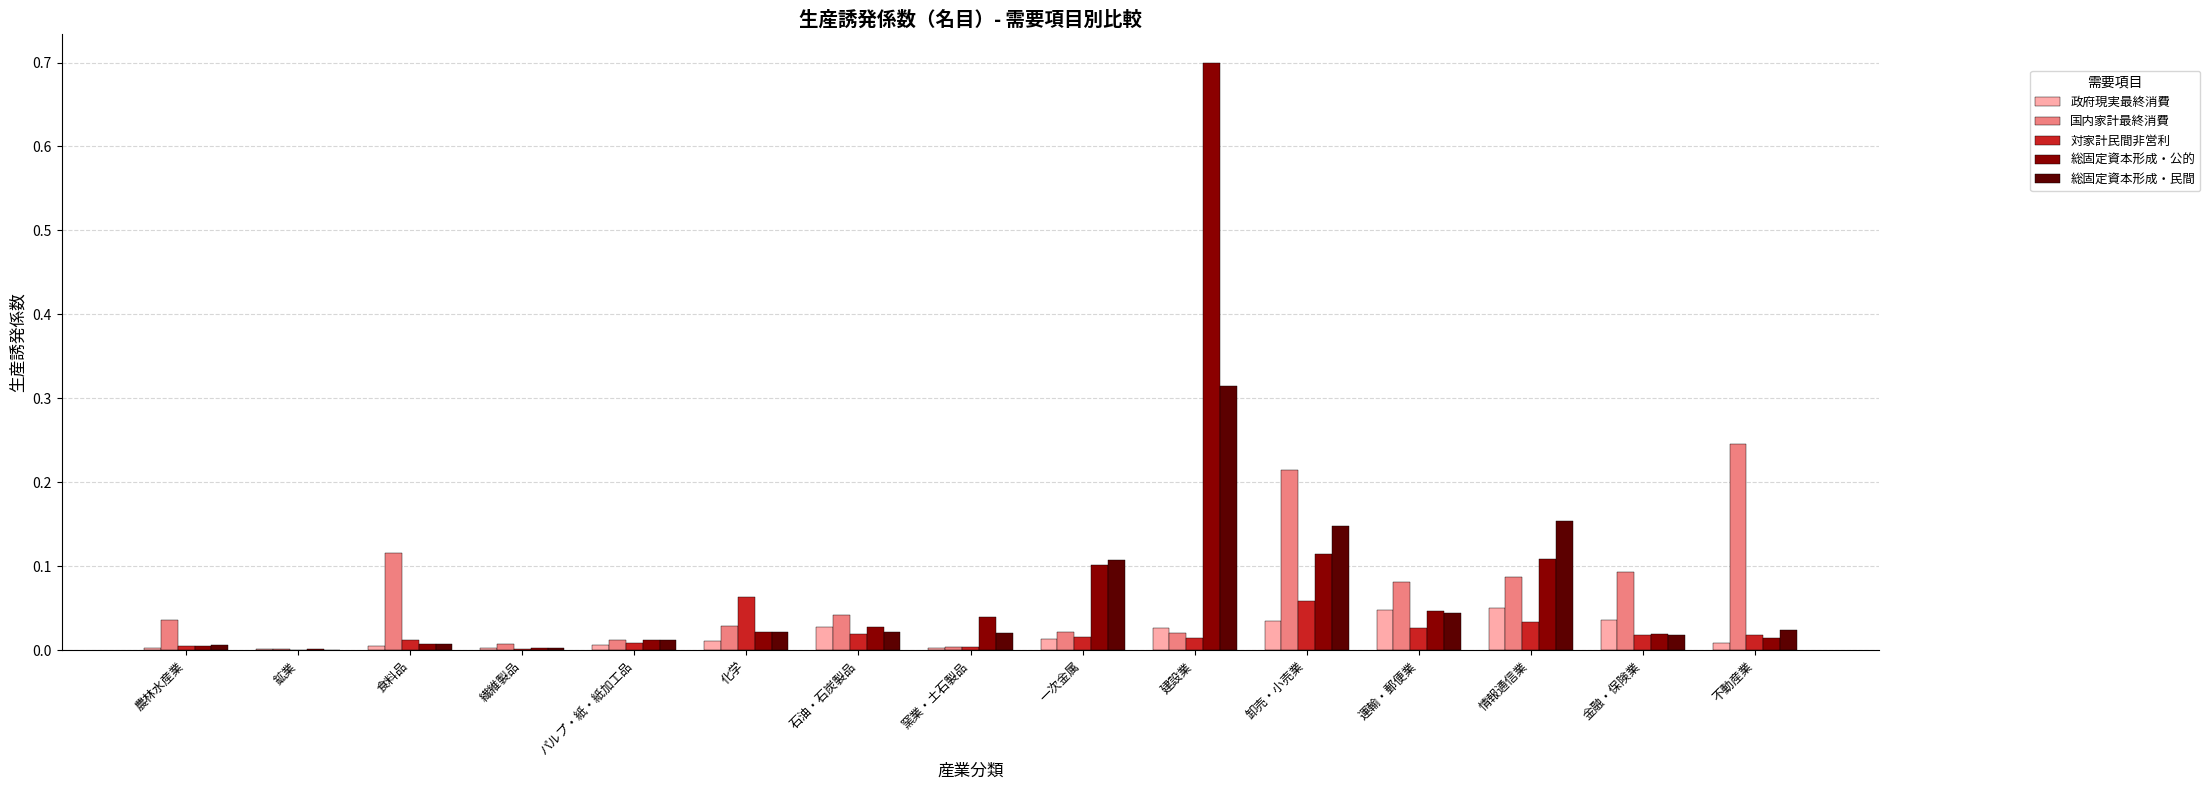

Between パルプ・紙・紙加工品 and 卸売・小売業, which series saw the biggest shift?

国内家計最終消費